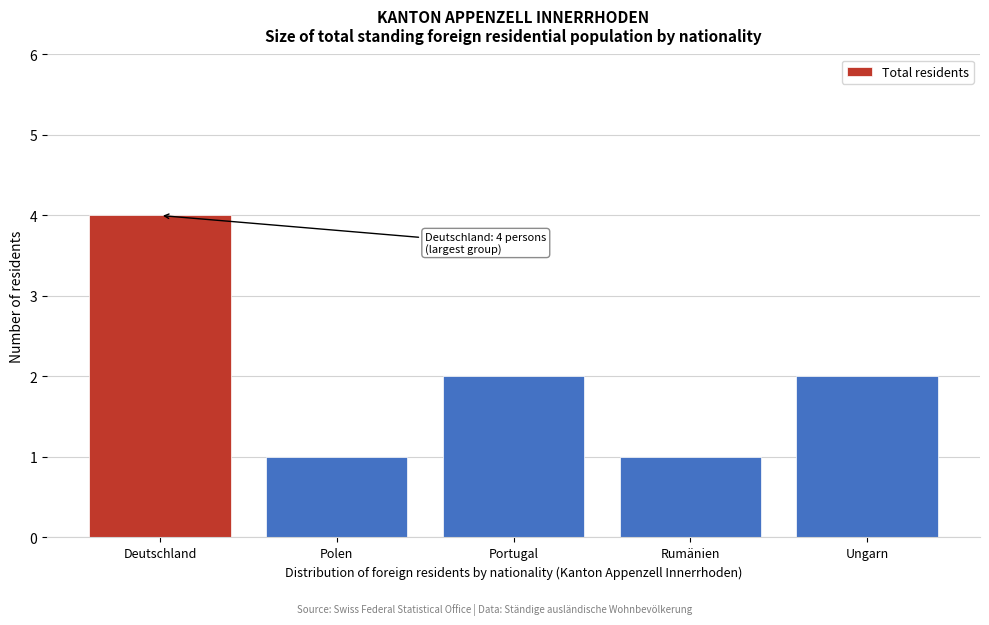

Reading left to right, transcribe all the data shown in this chart.

4	1	2	1	2